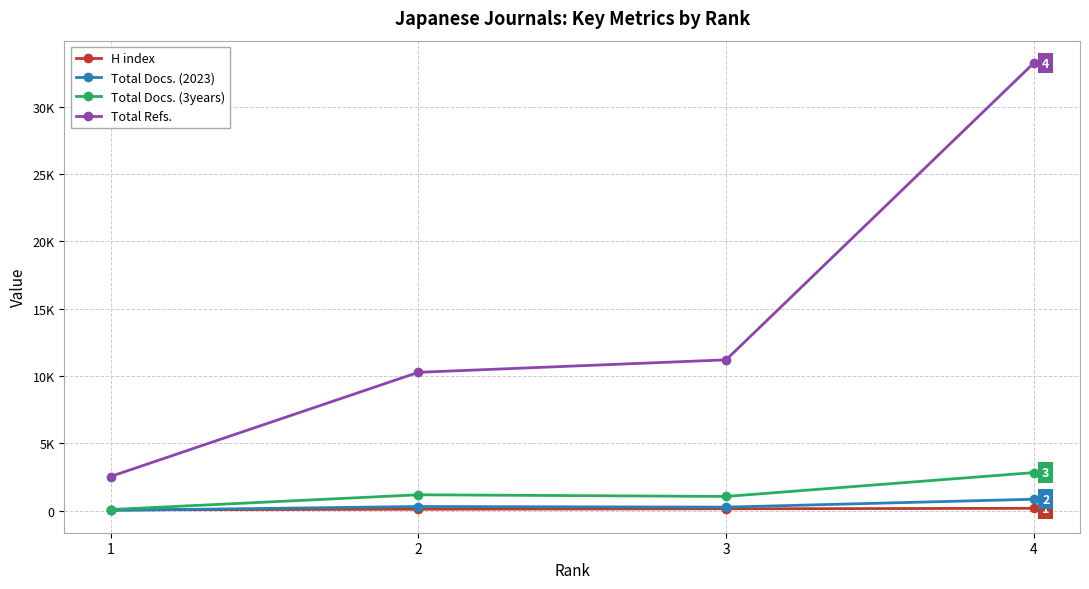

Which series changed the most between 2 and 3?

Total Refs.